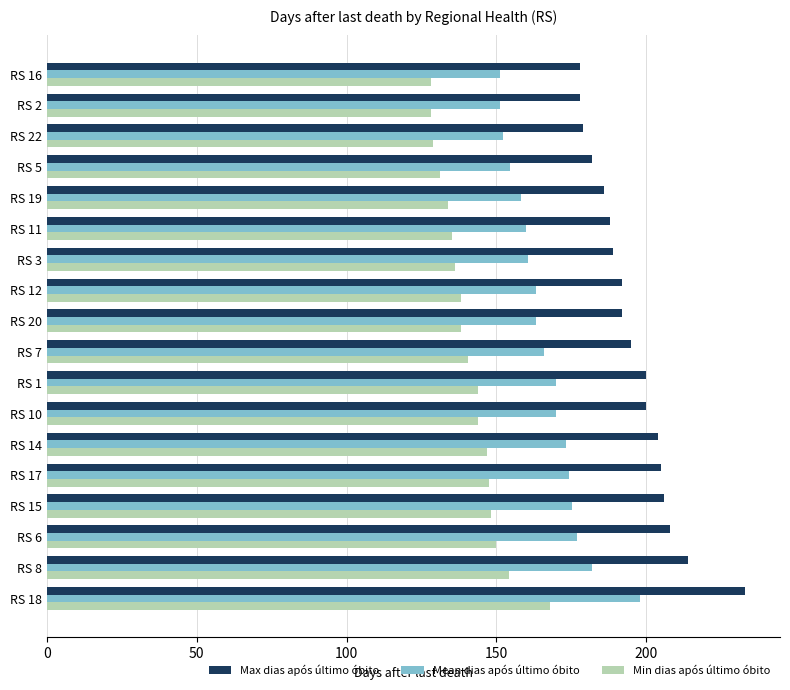

What is the maximum value for Min dias após último óbito?

167.8